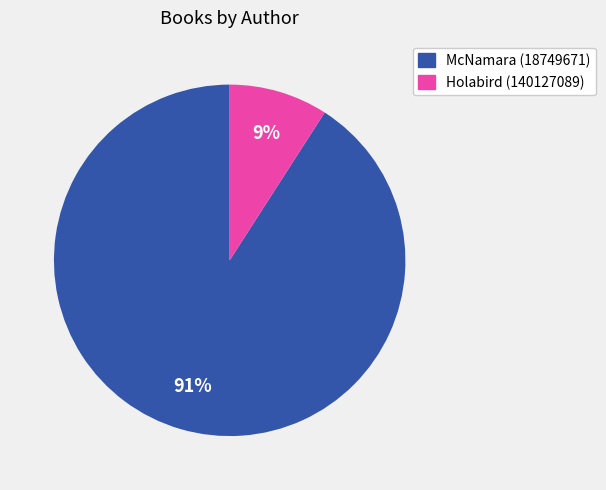

Between McNamara (18749671) and Holabird (140127089), which is larger?

McNamara (18749671)